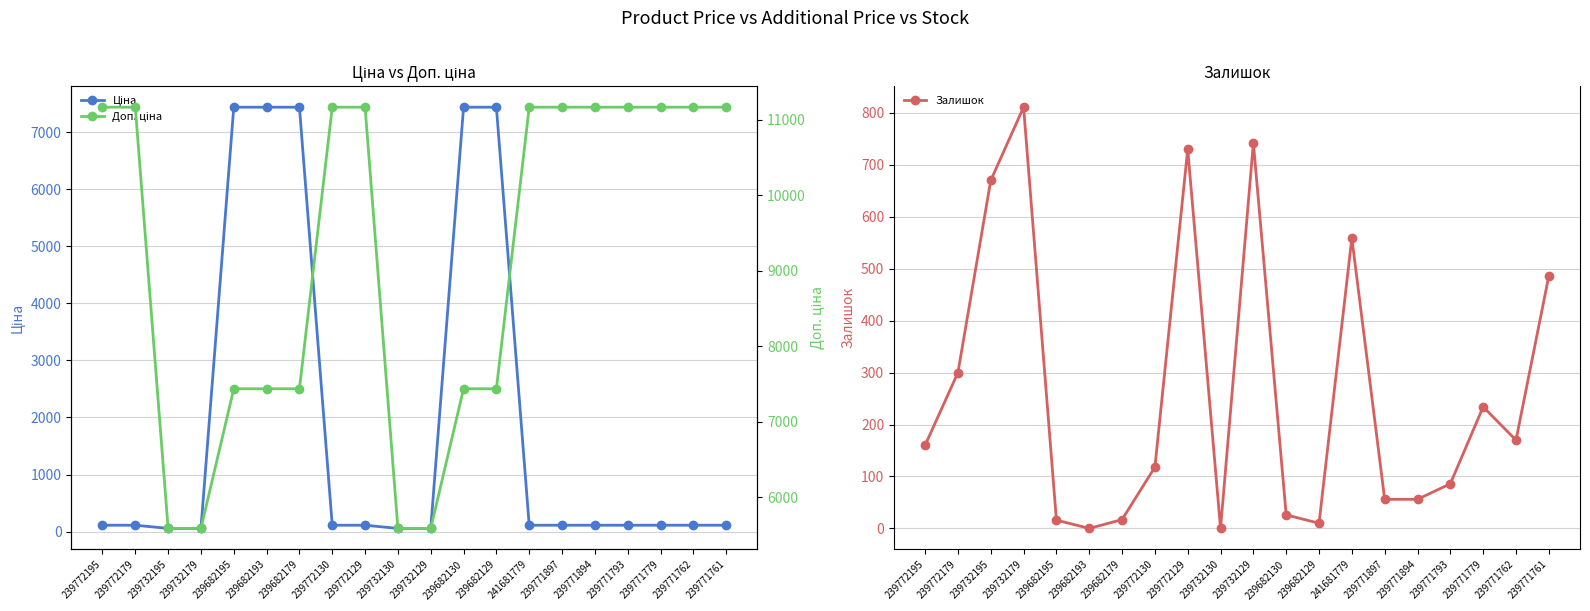

What is the difference between the second highest and second lowest values in the Залишок series?

742